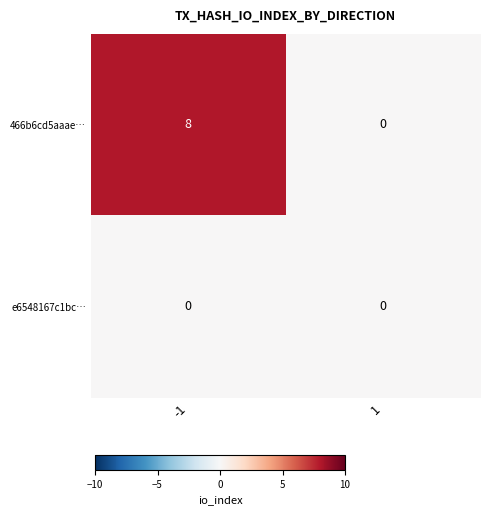

What is the maximum value for 466b6cd5aaae…?

8